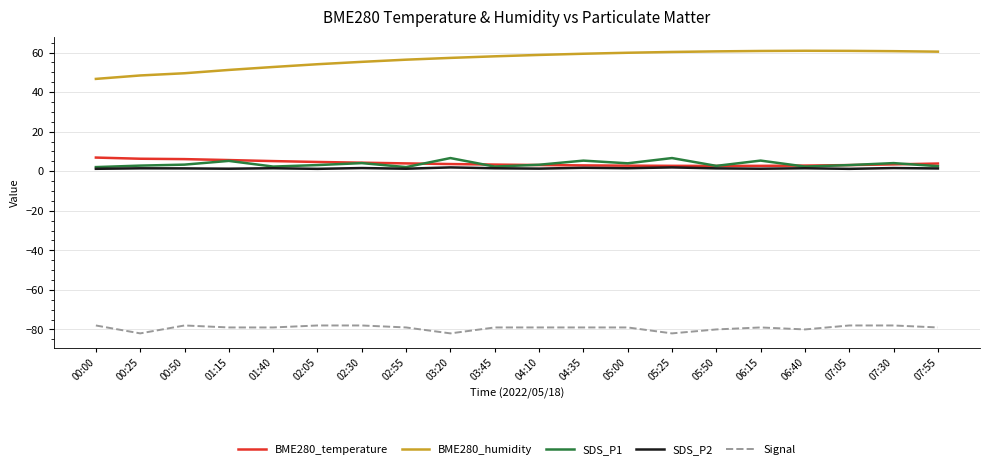

Which series has the widest spread of values?

BME280_humidity